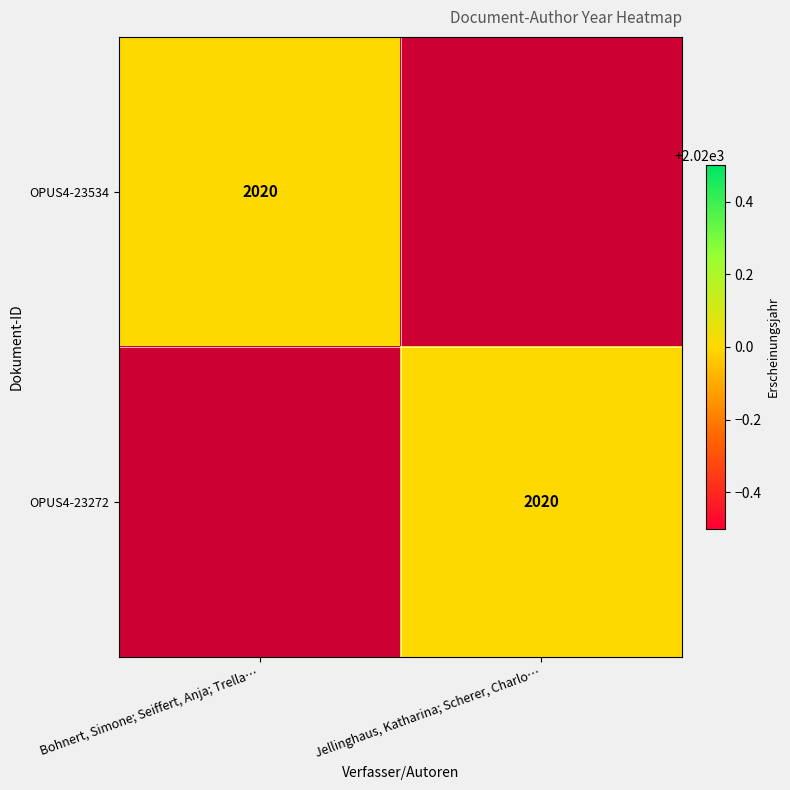

True or false: OPUS4-23272 has a value of 2020 at Jellinghaus, Katharina; Scherer, Charlo….

True